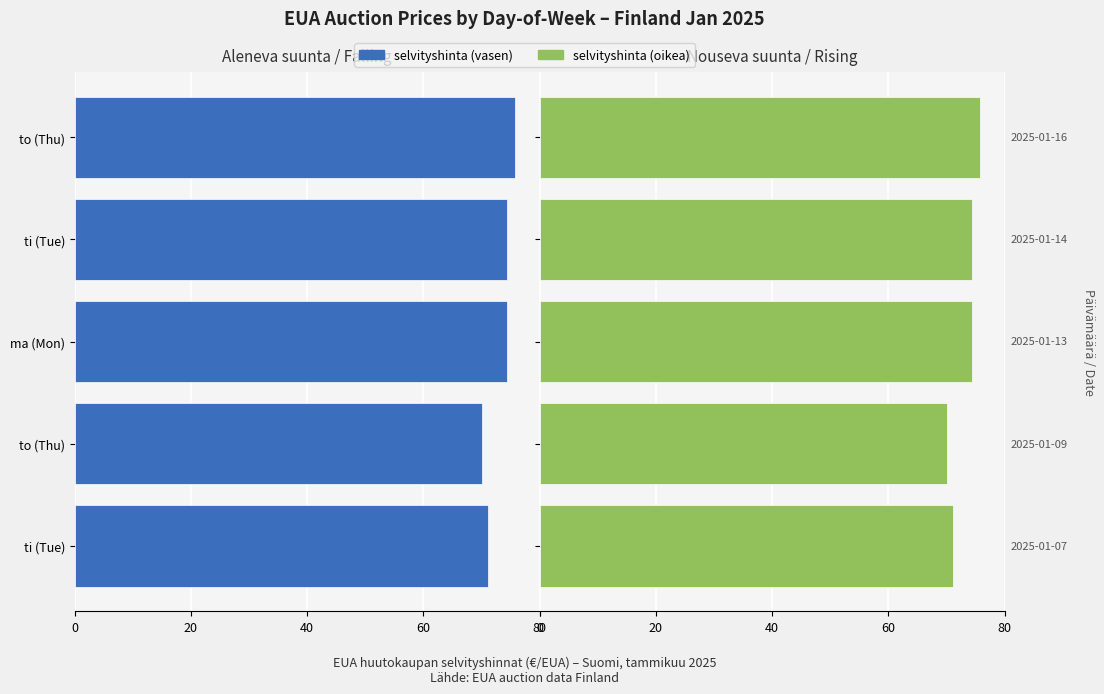

Reading right to left, extract all data points from this chart.

selvityshinta (vasen): -75.7	-74.5	-74.4	-70.0	-71.0
selvityshinta (oikea): 75.7	74.5	74.4	70.0	71.0